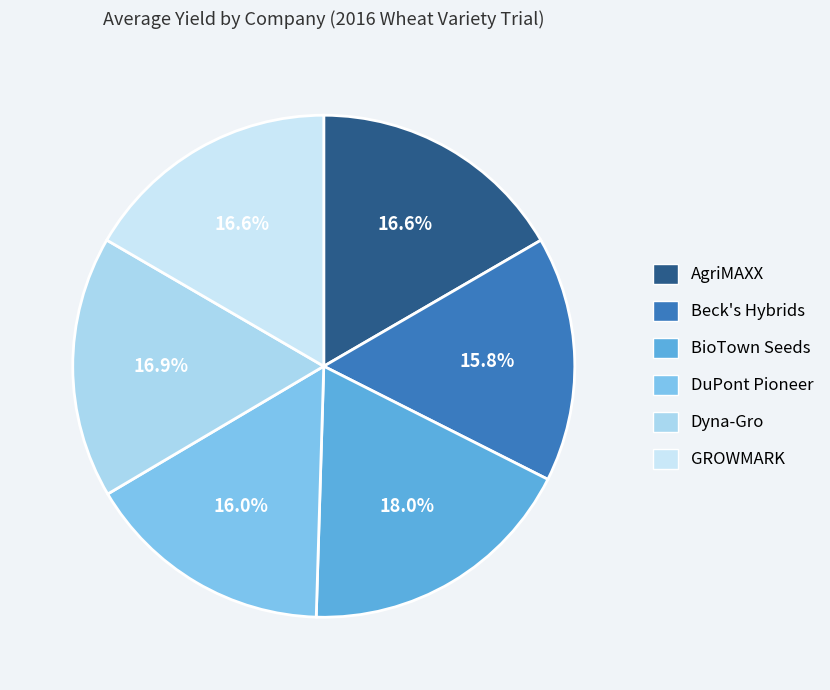

How many slices are in this pie chart?

6